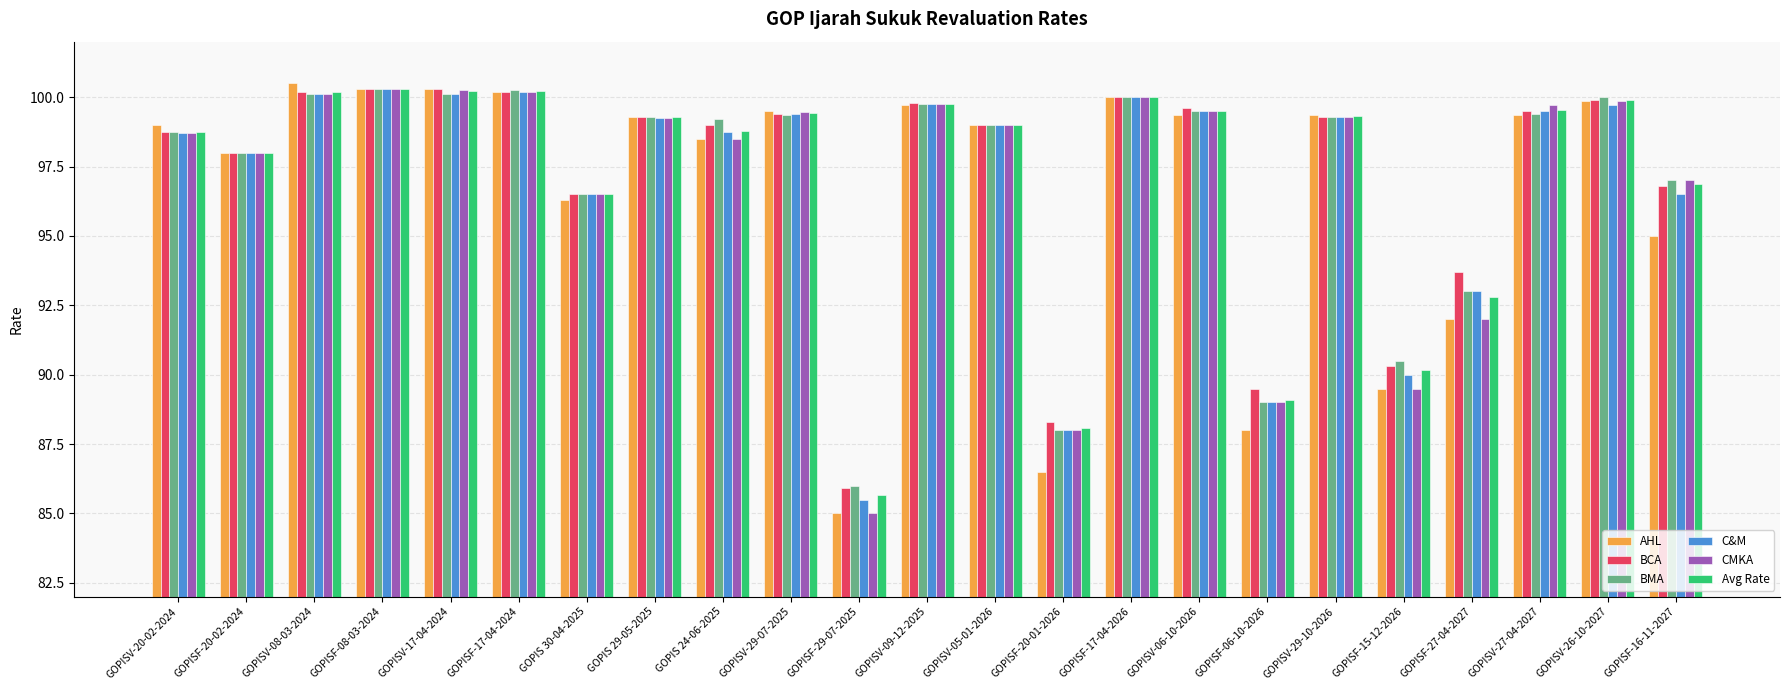

Is the value of CMKA at GOPISF-27-04-2027 greater than the value of BCA at GOPISV-17-04-2024?

No